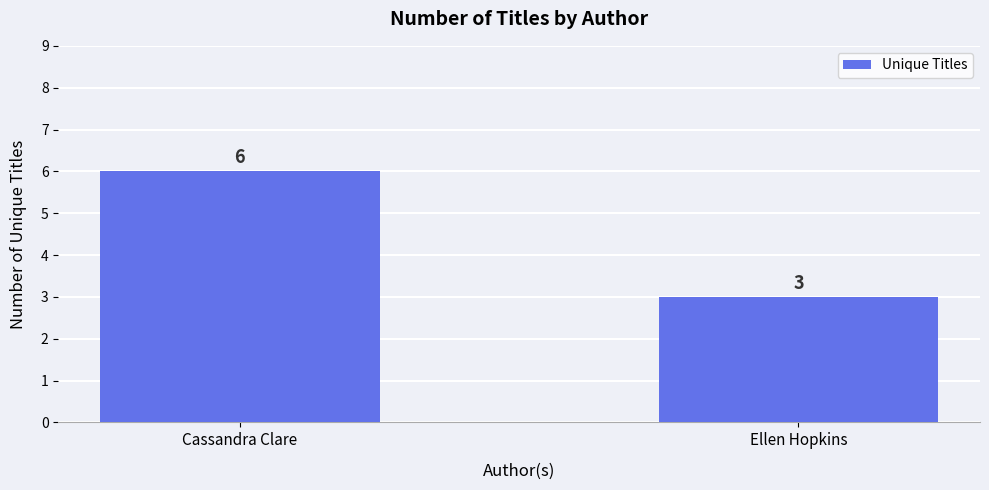

What is the label of the 1st bar from the left?

Cassandra Clare